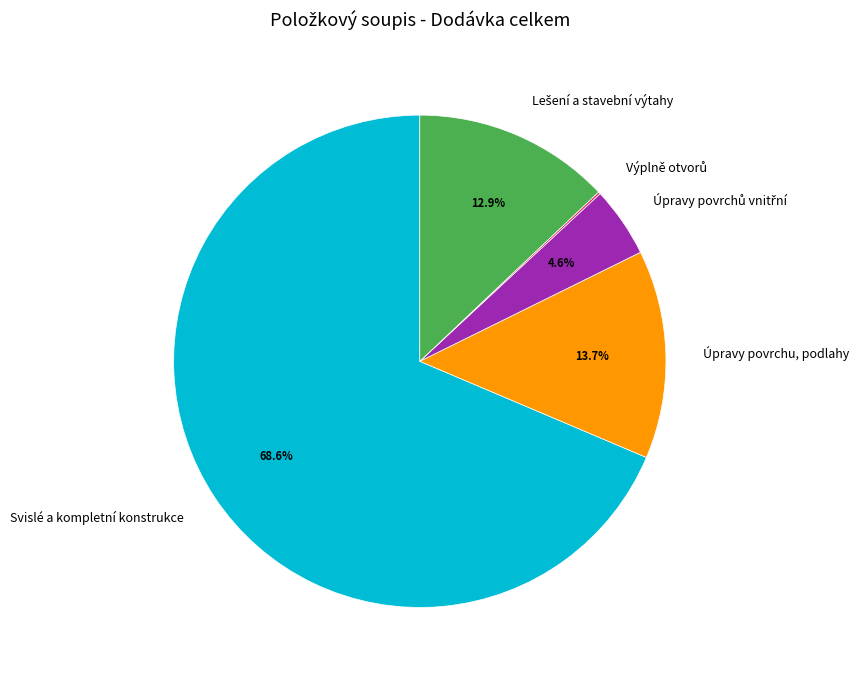

Does any single category account for the majority?

Yes